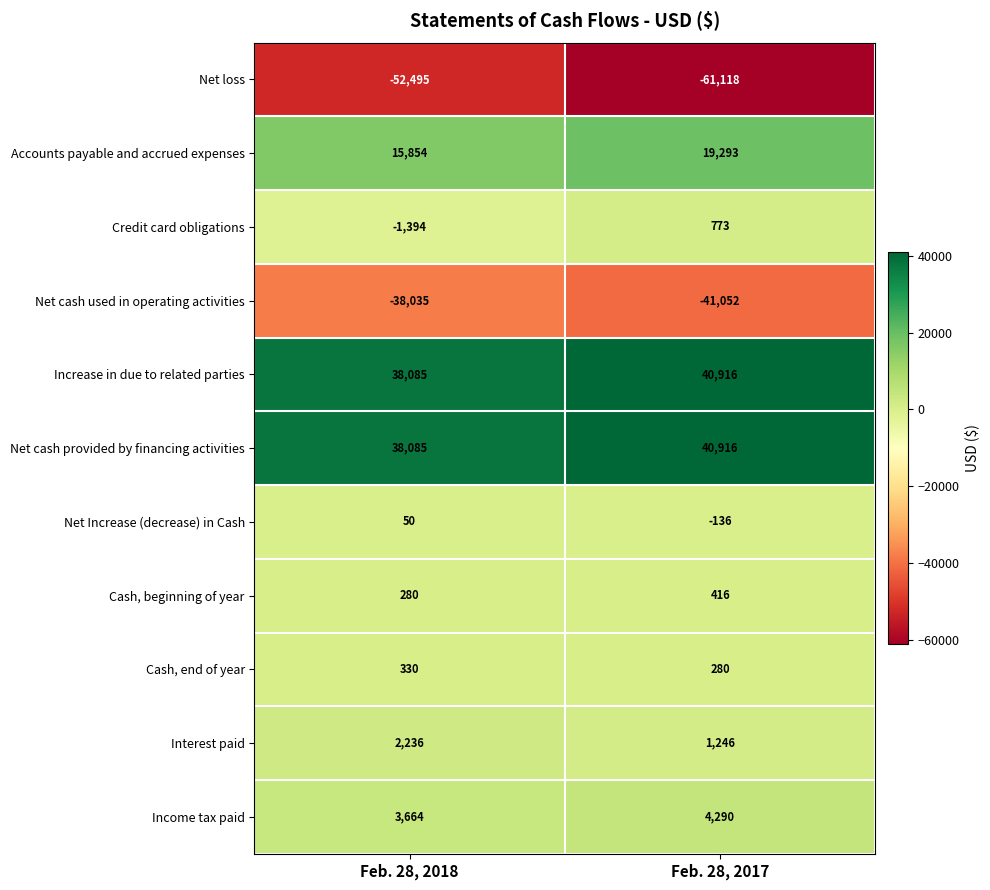

At which category is the sum across all series the highest?

Feb. 28, 2018